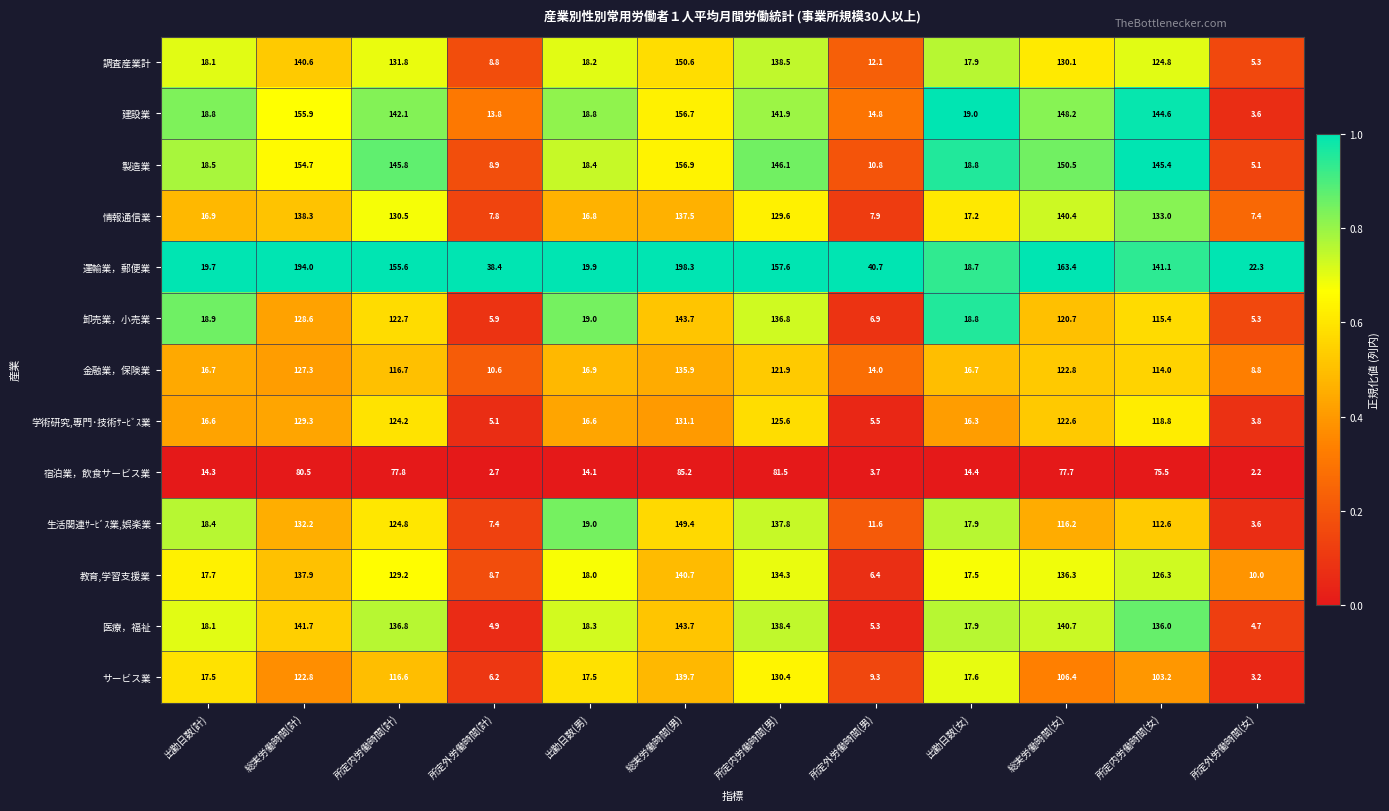

At which label does 調査産業計 first exceed 124?

総実労働時間(計)